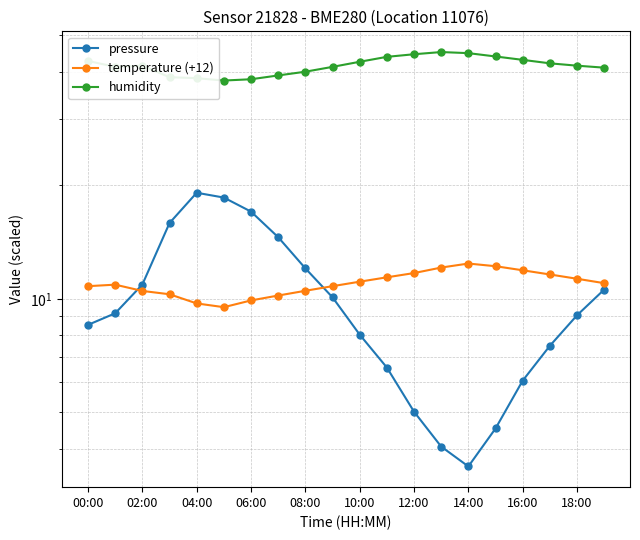

Between 13 and 16, which is larger?

16